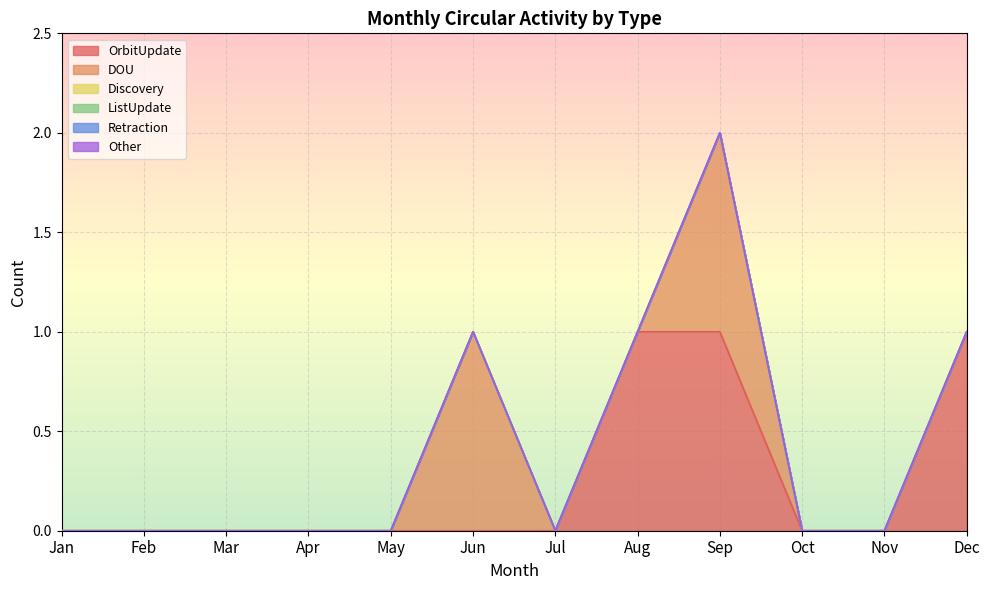

The OrbitUpdate series shows -1 at Mar. True or false?

False